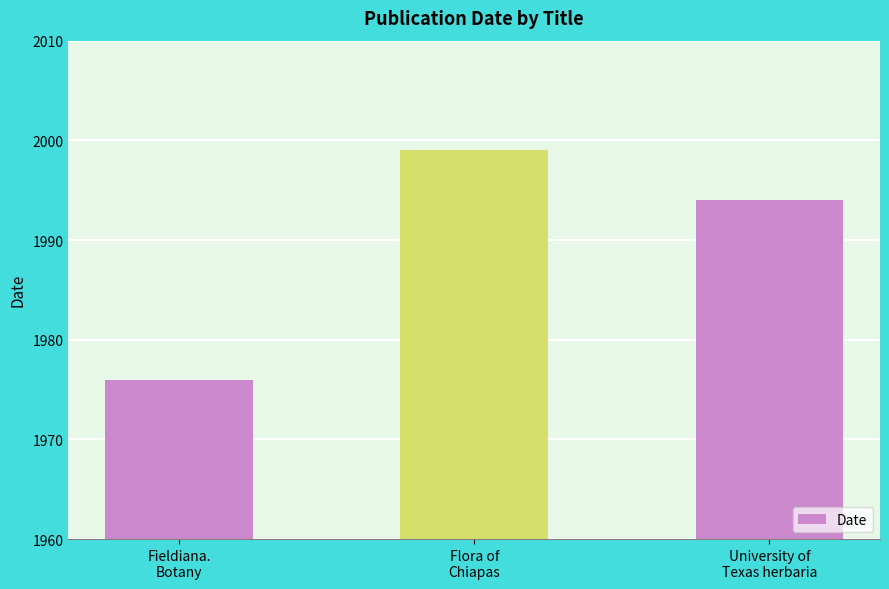

The value at University of
Texas herbaria is 1994. True or false?

True